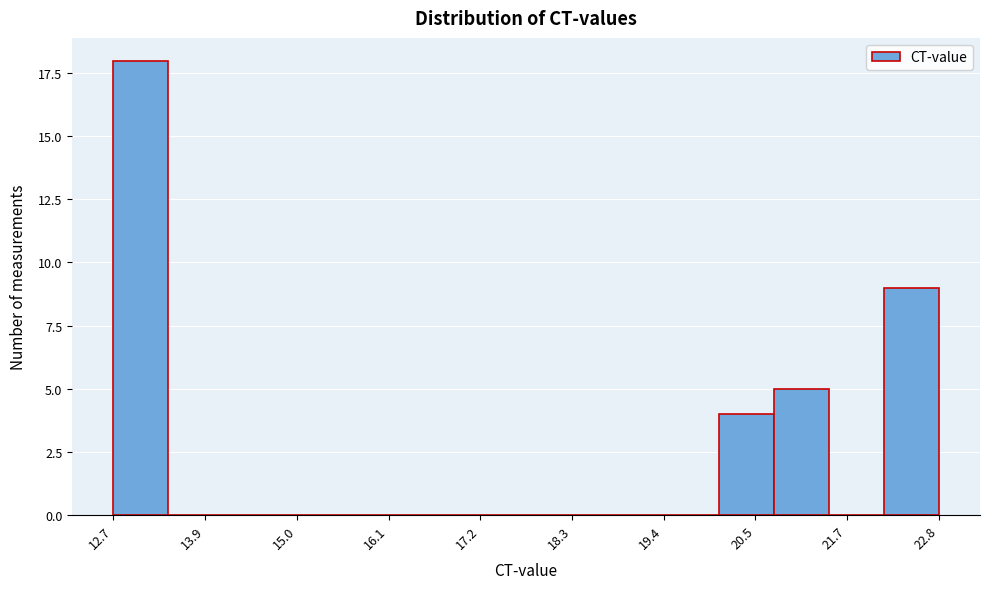

Around what value on the x-axis is the tallest bar? Give the approximate position of its centre, as read against the axis.

13.0